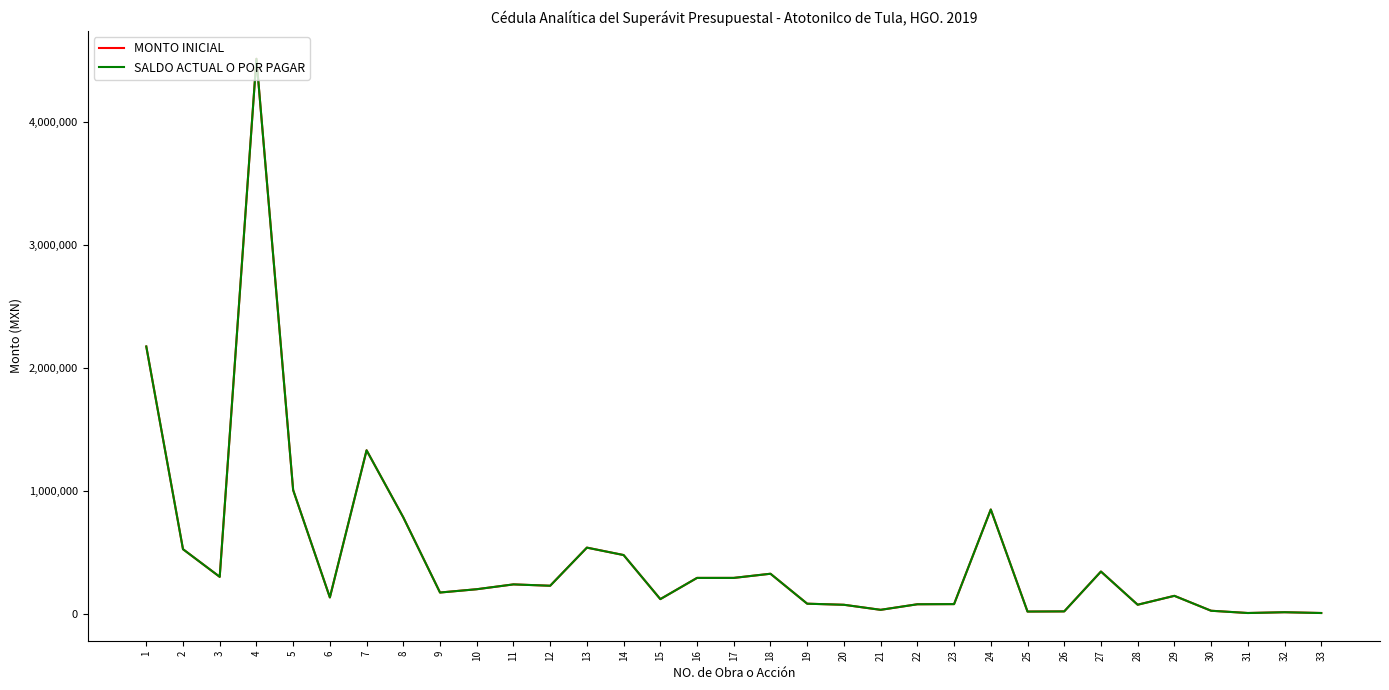

Is this an area chart (filled region under the line)?

No